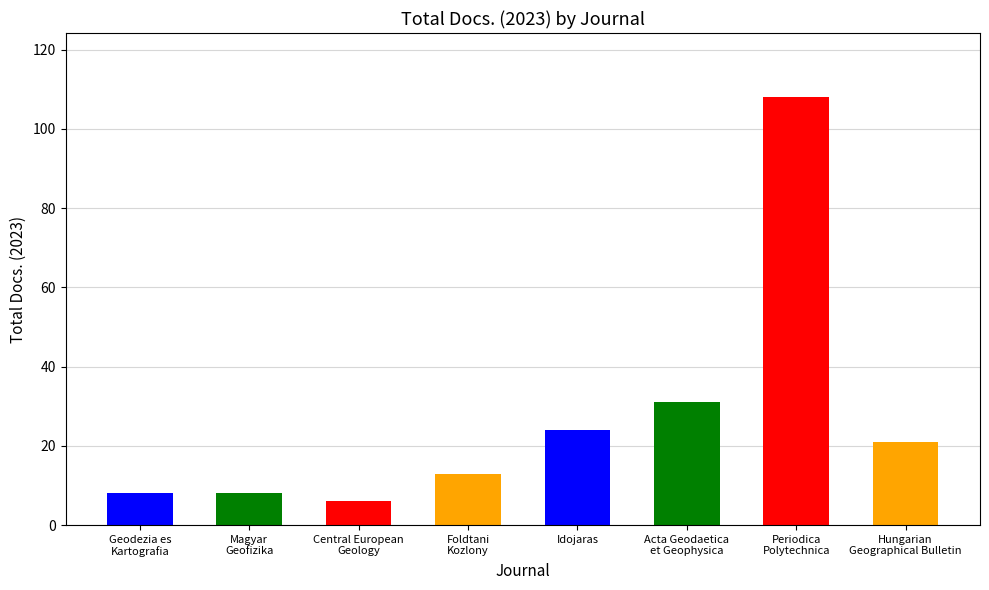

What is the average value?

27